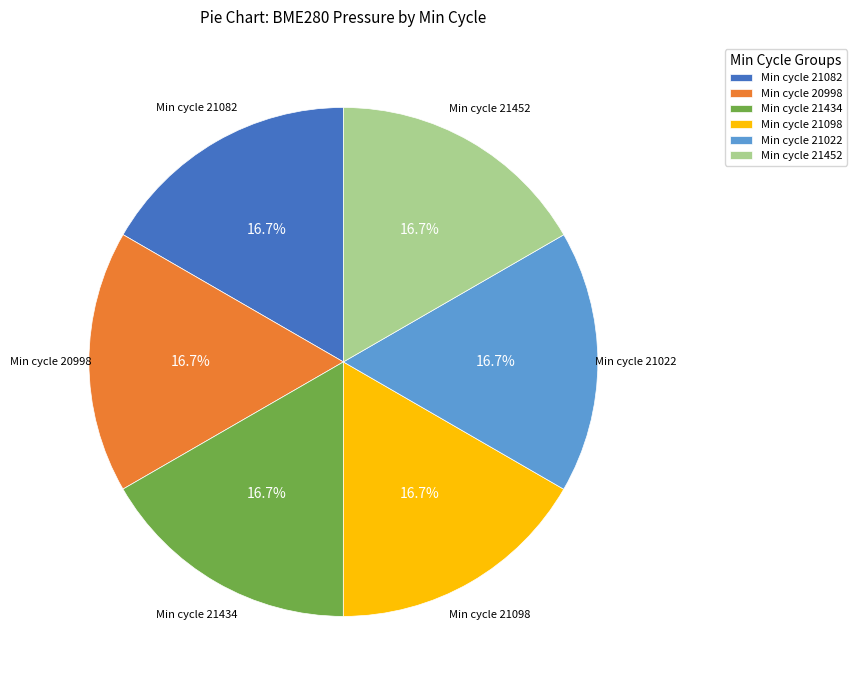

What is the ratio of the value at Min cycle 21434 to the value at Min cycle 21022?

1.0